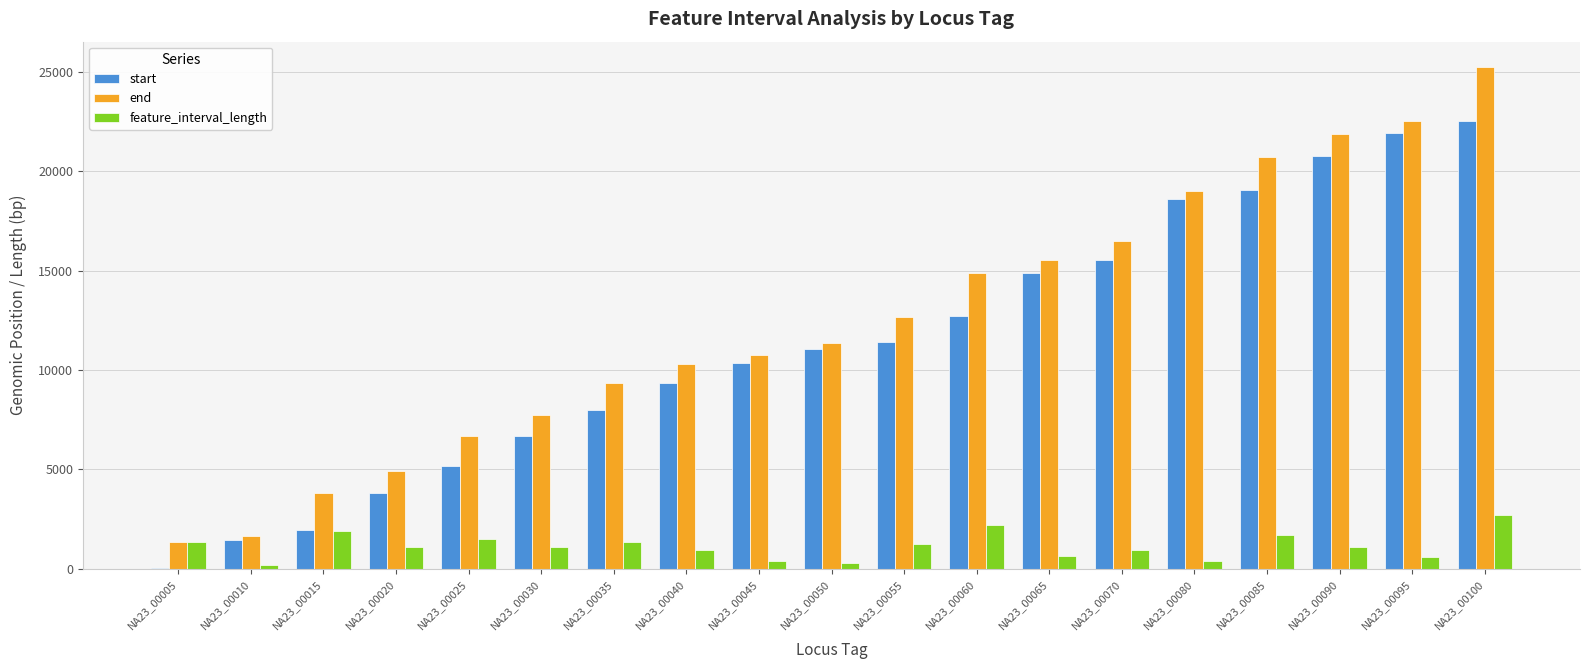

Which series changed the most between NA23_00080 and NA23_00095?

end